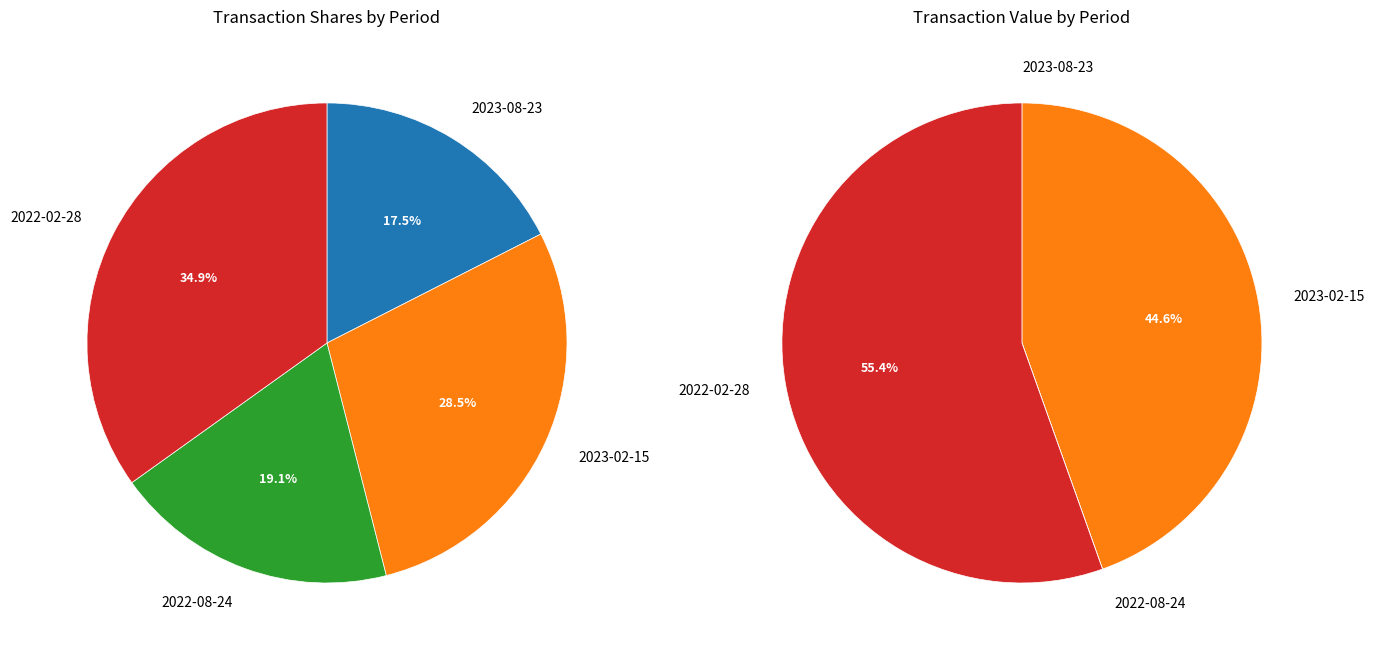

Between 2023-08-23 and 2022-02-28, which is larger?

2022-02-28